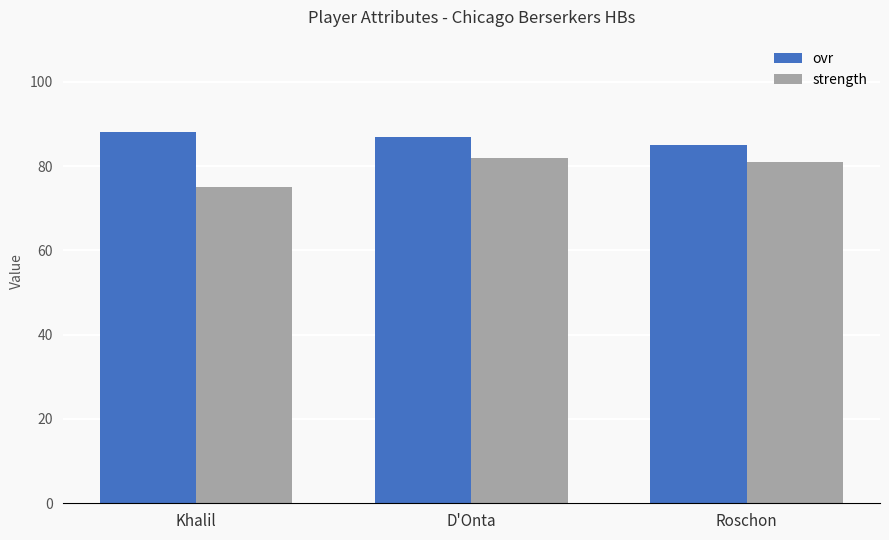

How many categories are shown in the chart?

3